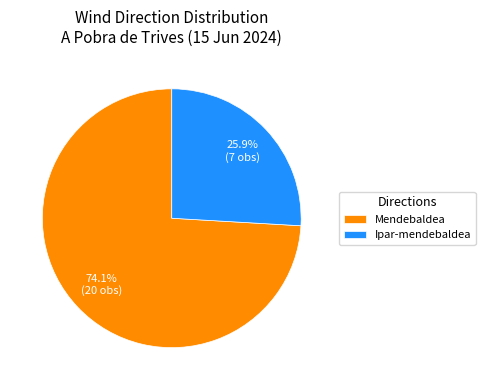

Does Ipar-mendebaldea account for over 50% of the chart?

No